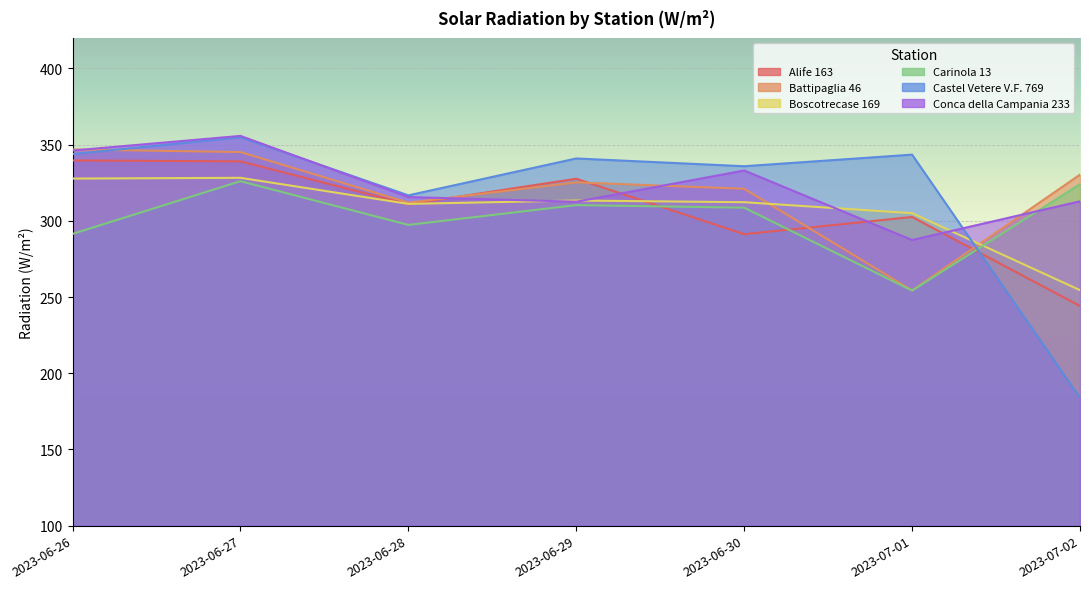

Reading left to right, what are all the values shown in this chart?

Alife 163: 2023-06-26=339.6	2023-06-27=339.0	2023-06-28=310.8	2023-06-29=327.6	2023-06-30=291.2	2023-07-01=302.5	2023-07-02=244.1
Battipaglia 46: 2023-06-26=346.8	2023-06-27=345.1	2023-06-28=311.9	2023-06-29=325.2	2023-06-30=321.0	2023-07-01=254.3	2023-07-02=330.3
Boscotrecase 169: 2023-06-26=327.7	2023-06-27=328.2	2023-06-28=311.1	2023-06-29=313.3	2023-06-30=312.2	2023-07-01=305.0	2023-07-02=254.5
Carinola 13: 2023-06-26=291.4	2023-06-27=326.0	2023-06-28=297.3	2023-06-29=310.3	2023-06-30=308.6	2023-07-01=254.2	2023-07-02=324.0
Castel Vetere V.F. 769: 2023-06-26=343.8	2023-06-27=354.8	2023-06-28=316.7	2023-06-29=340.9	2023-06-30=335.8	2023-07-01=343.4	2023-07-02=183.8
Conca della Campania 233: 2023-06-26=346.1	2023-06-27=355.7	2023-06-28=315.6	2023-06-29=312.5	2023-06-30=333.0	2023-07-01=287.4	2023-07-02=312.8